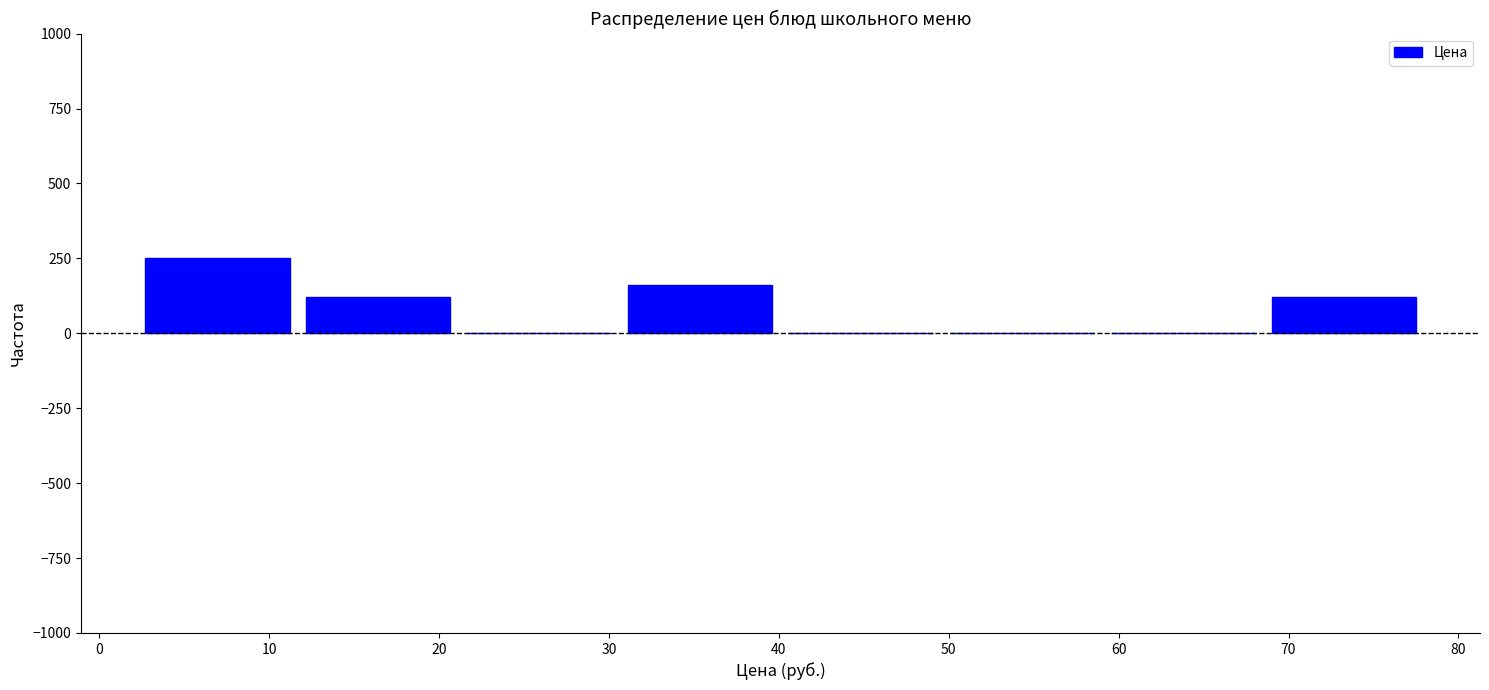

Reading left to right, list every bar in this chart as the range it spans on the x-axis followed by its height. Neither the bar edges nor the heights are printed on the chart, so give them approximately, as read against the axes.

2 to 12: 250
12 to 21: 100
21 to 31: 0
31 to 40: 150
40 to 50: 0
50 to 59: 0
59 to 69: 0
69 to 78: 100